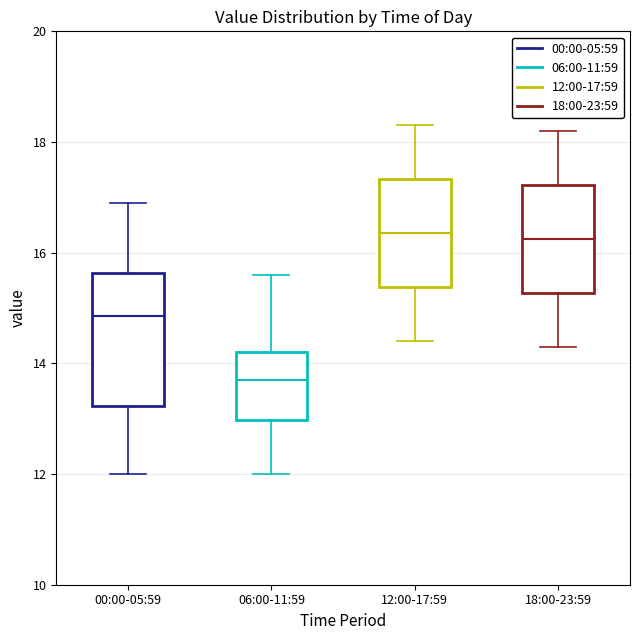

Comparing the boxes themselves (not the whiskers), which one is the tallest?

00:00-05:59